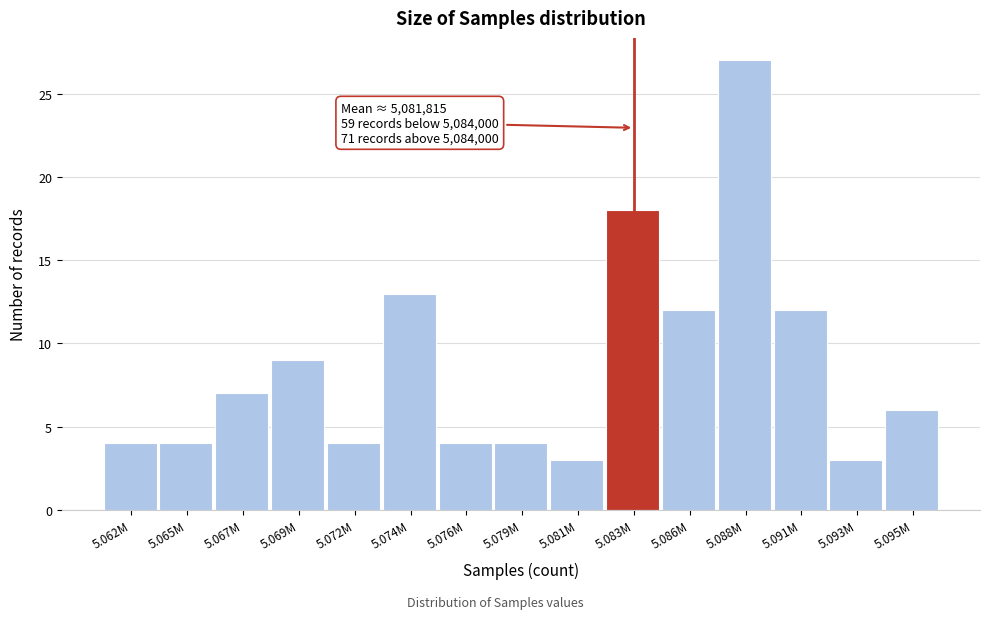

Reading right to left, transcribe all the data shown in this chart.

5.095M=6	5.093M=3	5.091M=12	5.088M=27	5.086M=12	5.083M=18	5.081M=3	5.079M=4	5.076M=4	5.074M=13	5.072M=4	5.069M=9	5.067M=7	5.065M=4	5.062M=4